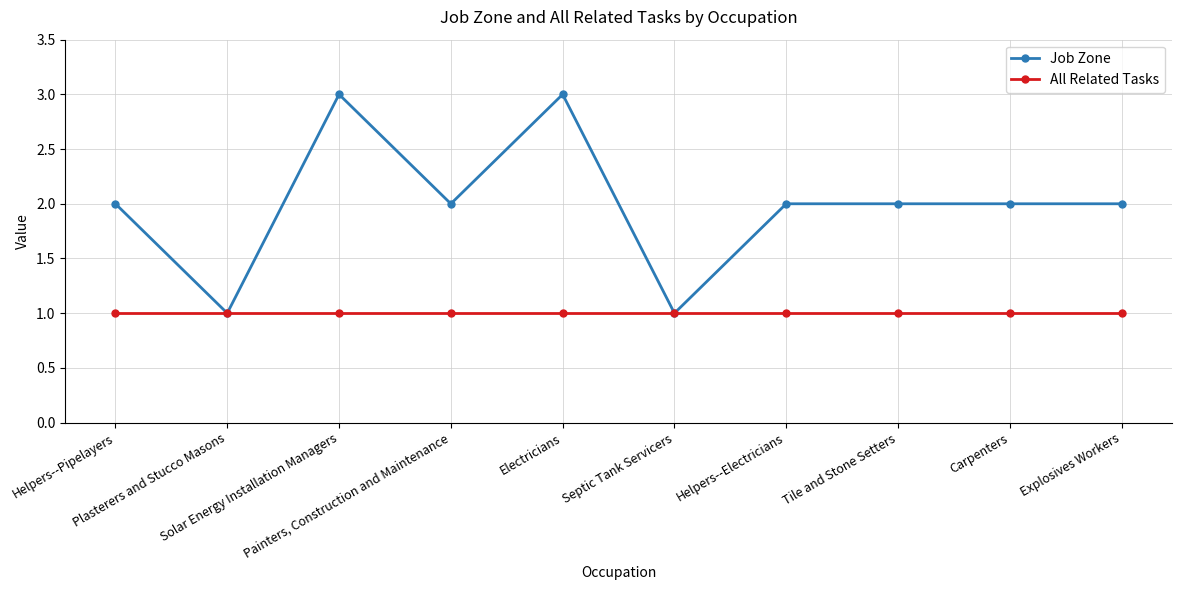

What are all the series names shown in the legend?

Job Zone, All Related Tasks